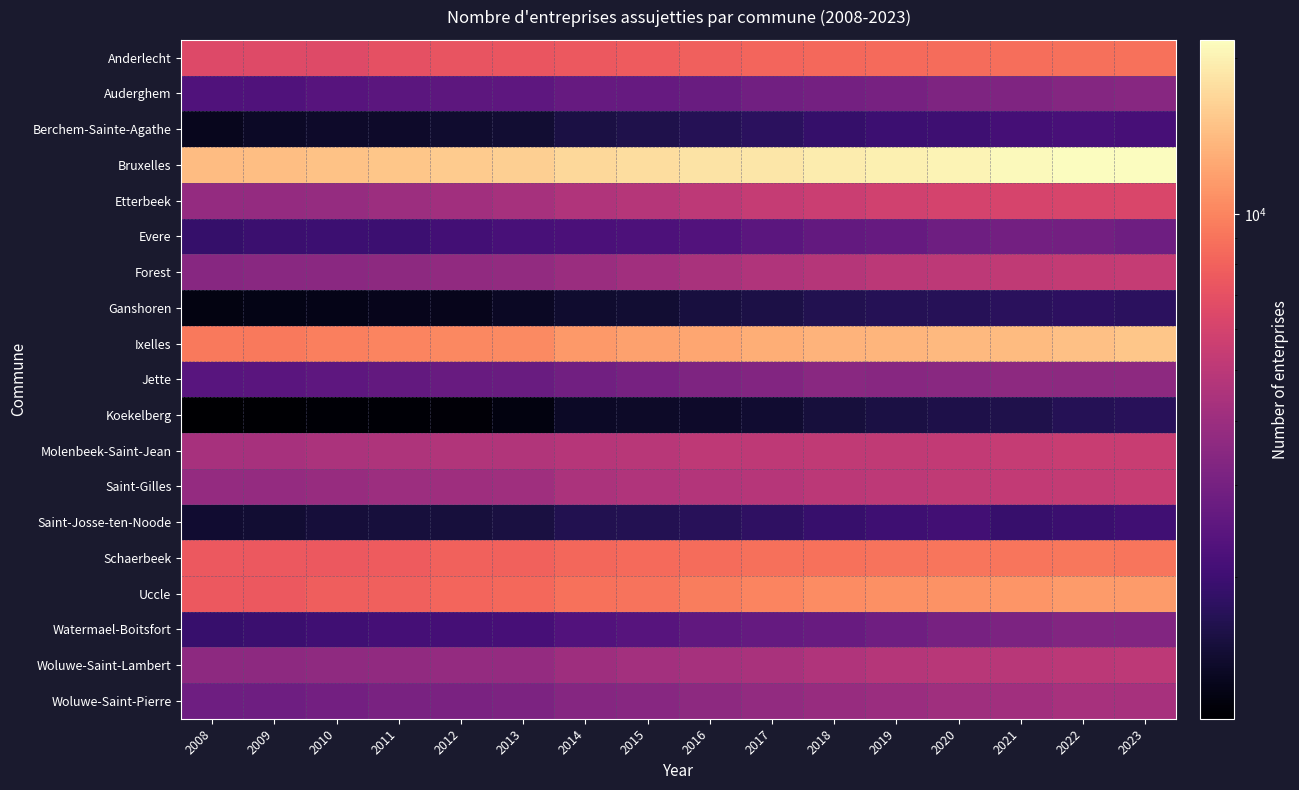

Reading left to right, extract all data points from this chart.

Anderlecht: 2008=6460	2009=6537	2010=6601	2011=6929	2012=7251	2013=7254	2014=7476	2015=7624	2016=7936	2017=8188	2018=8389	2019=8464	2020=8632	2021=8687	2022=8827	2023=8870
Auderghem: 2008=2266	2009=2280	2010=2394	2011=2467	2012=2493	2013=2535	2014=2683	2015=2672	2016=2747	2017=2907	2018=2973	2019=3056	2020=3187	2021=3235	2022=3338	2023=3427
Berchem-Sainte-Agathe: 2008=1266	2009=1325	2010=1358	2011=1354	2012=1382	2013=1425	2014=1537	2015=1594	2016=1670	2017=1747	2018=1880	2019=1975	2020=1998	2021=2088	2022=2134	2023=2118
Bruxelles: 2008=14204	2009=14425	2010=14820	2011=15196	2012=15598	2013=16027	2014=17087	2015=17717	2016=18311	2017=18778	2018=19295	2019=19919	2020=20297	2021=21140	2022=21687	2023=21606
Etterbeek: 2008=3769	2009=3775	2010=3806	2011=3980	2012=4156	2013=4275	2014=4614	2015=4778	2016=5079	2017=5349	2018=5596	2019=5808	2020=6032	2021=6088	2022=6195	2023=6287
Evere: 2008=1880	2009=1946	2010=1983	2011=1971	2012=2058	2013=2132	2014=2198	2015=2222	2016=2304	2017=2463	2018=2604	2019=2696	2020=2840	2021=2941	2022=2937	2023=2829
Forest: 2008=3436	2009=3475	2010=3519	2011=3584	2012=3675	2013=3726	2014=3960	2015=4133	2016=4406	2017=4624	2018=4771	2019=4980	2020=5064	2021=5204	2022=5312	2023=5384
Ganshoren: 2008=1170	2009=1210	2010=1219	2011=1246	2012=1246	2013=1308	2014=1386	2015=1415	2016=1502	2017=1563	2018=1642	2019=1683	2020=1689	2021=1735	2022=1770	2023=1751
Ixelles: 2008=9304	2009=9324	2010=9697	2011=9995	2012=10284	2013=10367	2014=11363	2015=11898	2016=12418	2017=12938	2018=13389	2019=13578	2020=13923	2021=14191	2022=14621	2023=15082
Jette: 2008=2403	2009=2450	2010=2521	2011=2625	2012=2722	2013=2753	2014=2908	2015=3039	2016=3202	2017=3334	2018=3457	2019=3439	2020=3485	2021=3604	2022=3573	2023=3582
Koekelberg: 2008=1064	2009=1078	2010=1101	2011=1092	2012=1114	2013=1167	2014=1329	2015=1337	2016=1358	2017=1402	2018=1493	2019=1538	2020=1583	2021=1606	2022=1667	2023=1719
Molenbeek-Saint-Jean: 2008=4362	2009=4363	2010=4459	2011=4548	2012=4669	2013=4682	2014=4859	2015=4904	2016=5097	2017=5136	2018=5214	2019=5203	2020=5220	2021=5344	2022=5507	2023=5503
Saint-Gilles: 2008=3769	2009=3778	2010=3853	2011=3982	2012=4057	2013=4114	2014=4452	2015=4592	2016=4696	2017=4847	2018=5004	2019=5073	2020=5192	2021=5274	2022=5333	2023=5441
Saint-Josse-ten-Noode: 2008=1411	2009=1425	2010=1477	2011=1487	2012=1481	2013=1526	2014=1638	2015=1658	2016=1721	2017=1795	2018=1900	2019=1989	2020=2038	2021=1910	2022=1954	2023=2021
Schaerbeek: 2008=7511	2009=7447	2010=7428	2011=7652	2012=7972	2013=7976	2014=8320	2015=8529	2016=8601	2017=8772	2018=8950	2019=9035	2020=9136	2021=9124	2022=9251	2023=9172
Uccle: 2008=7435	2009=7510	2010=7798	2011=7936	2012=8214	2013=8419	2014=8899	2015=9053	2016=9590	2017=10063	2018=10530	2019=10763	2020=10861	2021=11151	2022=11517	2023=11597
Watermael-Boitsfort: 2008=1899	2009=1959	2010=2012	2011=2084	2012=2094	2013=2116	2014=2314	2015=2373	2016=2575	2017=2636	2018=2703	2019=2895	2020=3058	2021=3146	2022=3307	2023=3304
Woluwe-Saint-Lambert: 2008=3590	2009=3605	2010=3626	2011=3676	2012=3754	2013=3757	2014=4037	2015=4182	2016=4313	2017=4413	2018=4593	2019=4756	2020=4882	2021=4911	2022=5026	2023=5045
Woluwe-Saint-Pierre: 2008=2859	2009=2859	2010=2934	2011=3072	2012=3138	2013=3172	2014=3376	2015=3453	2016=3605	2017=3750	2018=3860	2019=3975	2020=4077	2021=4162	2022=4330	2023=4346